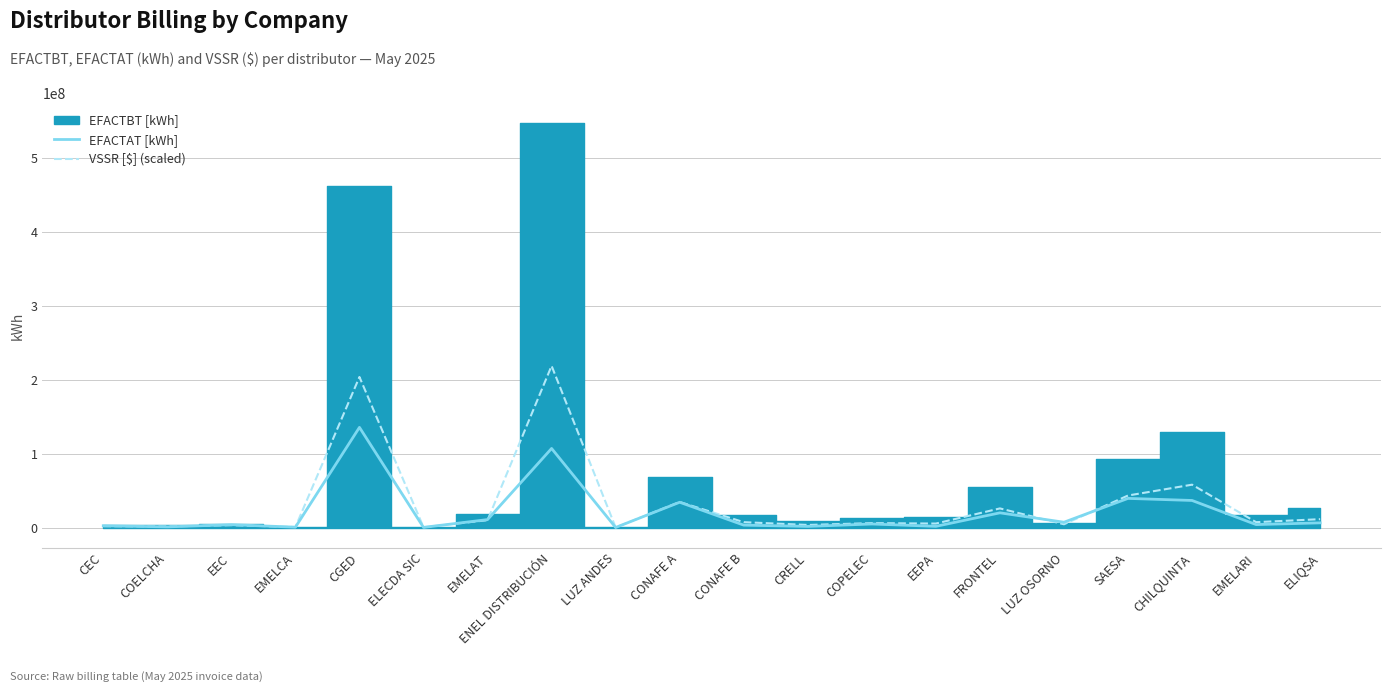

What is the value of the VSSR [$] (scaled) point at the 20th from the left?

11265174.4